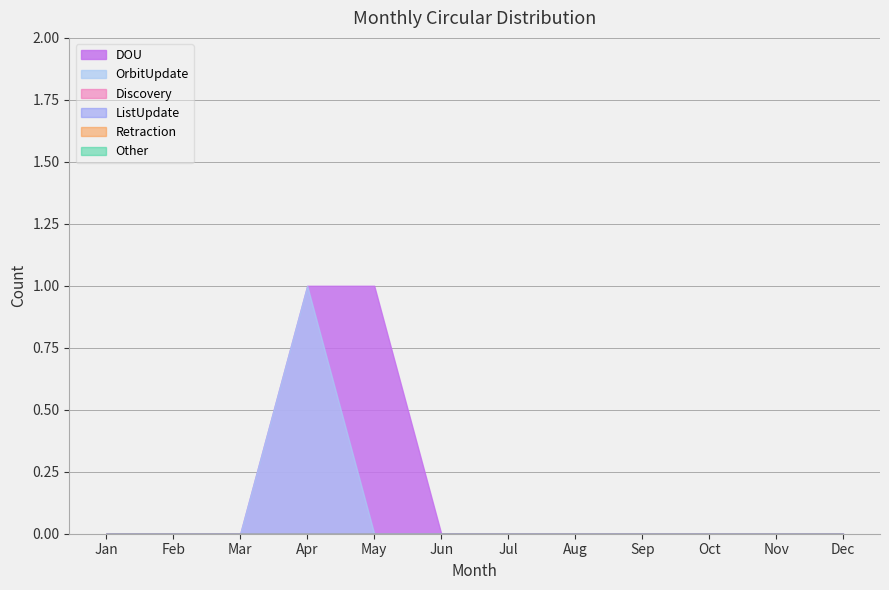

Reading left to right, transcribe all the data shown in this chart.

OrbitUpdate: 0	0	0	1	0	0	0	0	0	0	0	0
DOU: 0	0	0	1	1	0	0	0	0	0	0	0
Discovery: 0	0	0	0	0	0	0	0	0	0	0	0
ListUpdate: 0	0	0	0	0	0	0	0	0	0	0	0
Retraction: 0	0	0	0	0	0	0	0	0	0	0	0
Other: 0	0	0	0	0	0	0	0	0	0	0	0